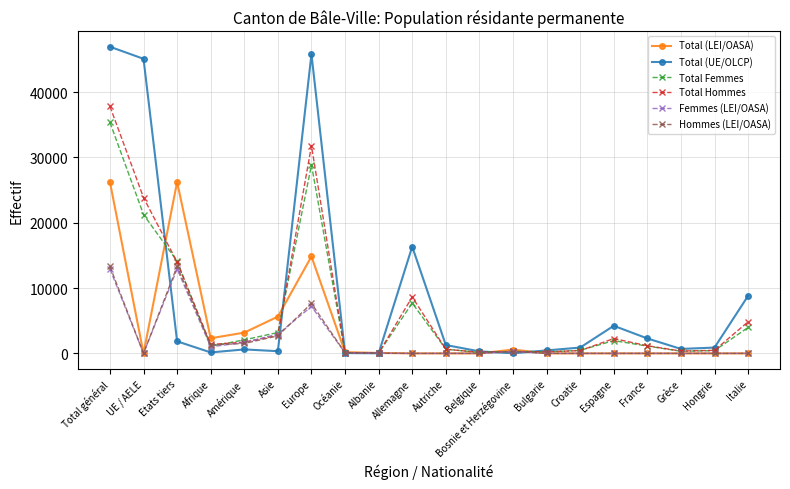

Where is Hommes (LEI/OASA) nearest to the value 6654?

Europe